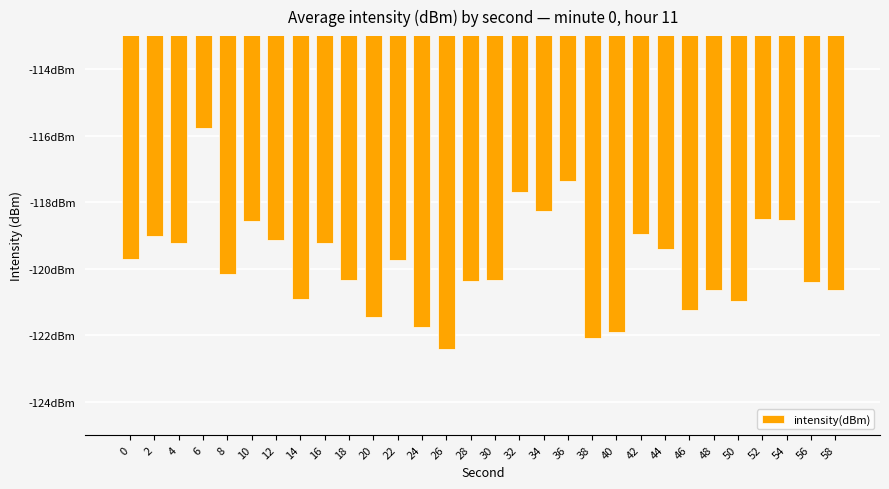

Does the chart contain stacked bars?

No